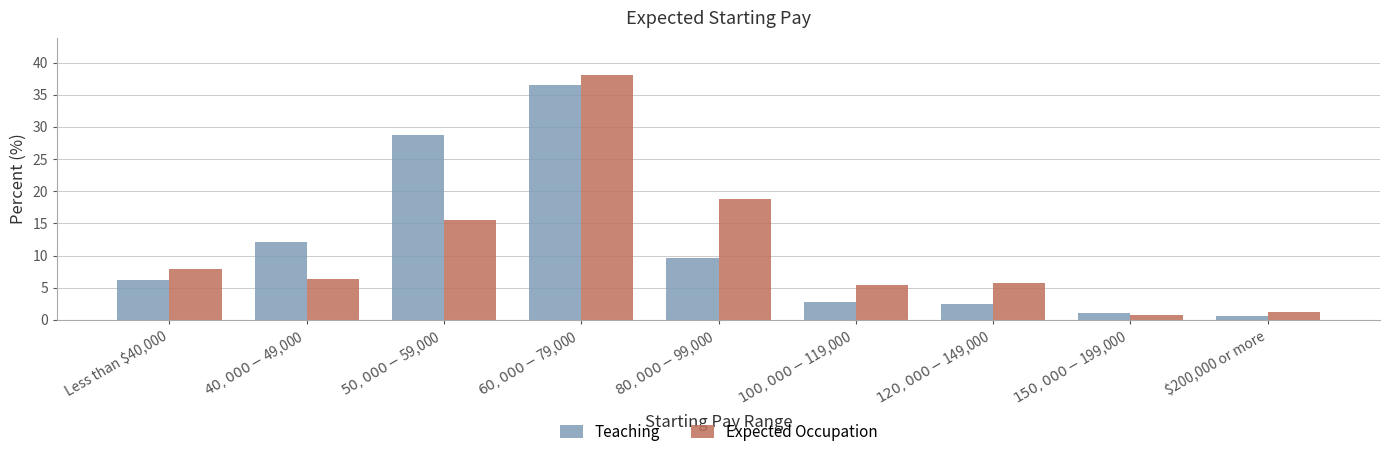

True or false: Expected Occupation has a value of 14.3 at Less than $40,000.

False